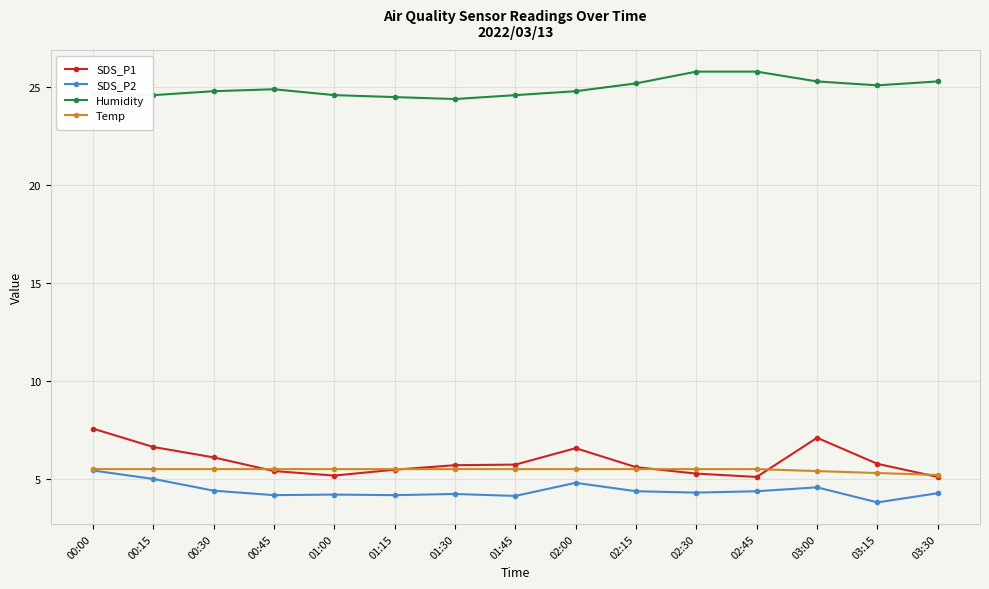

What position from the left is 01:15?

6